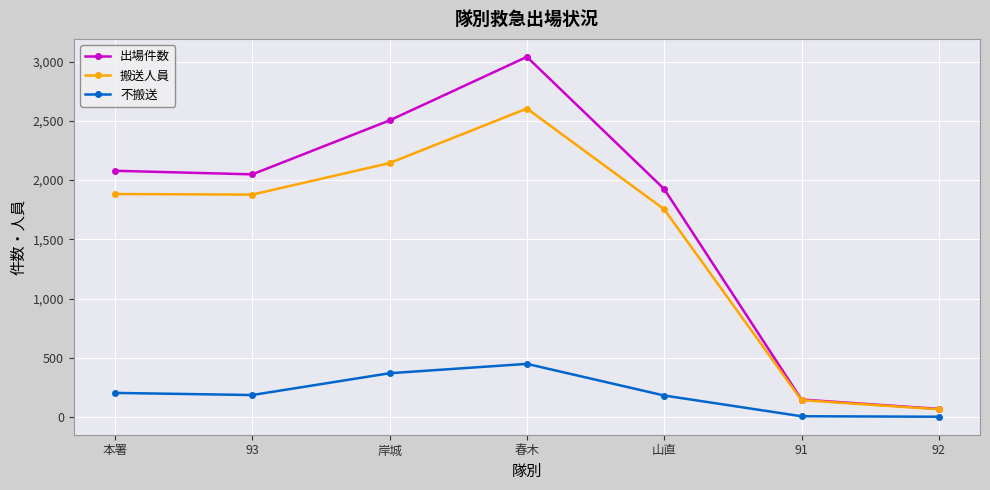

What is the greatest value displayed?

3039